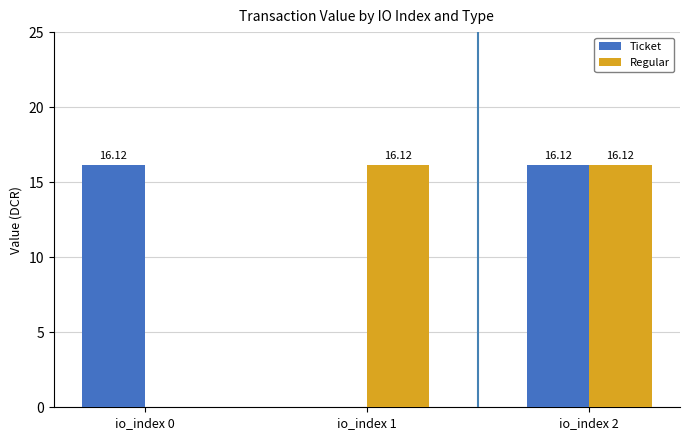

The Regular series shows 16.1 at io_index 2. True or false?

True